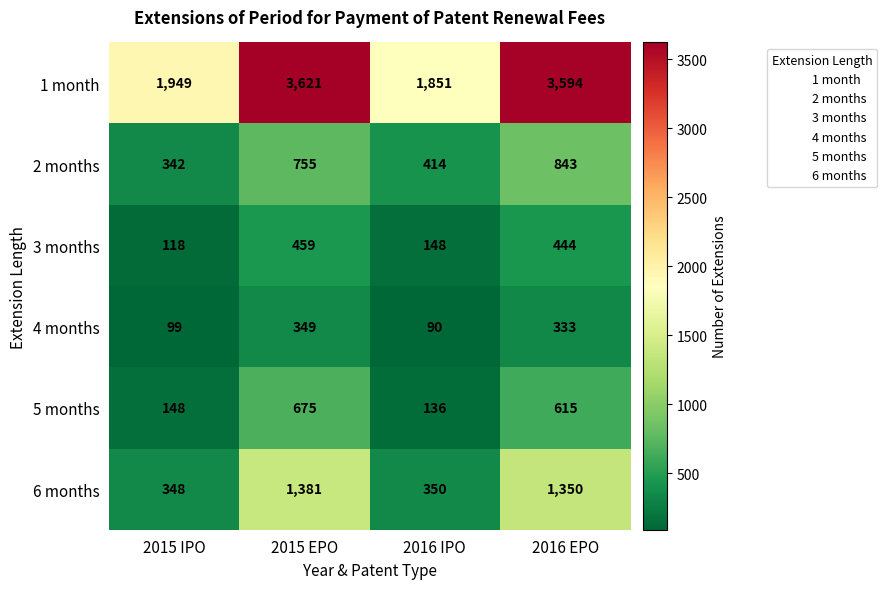

Between 2015 IPO and 2015 EPO, which series saw the biggest shift?

1 month